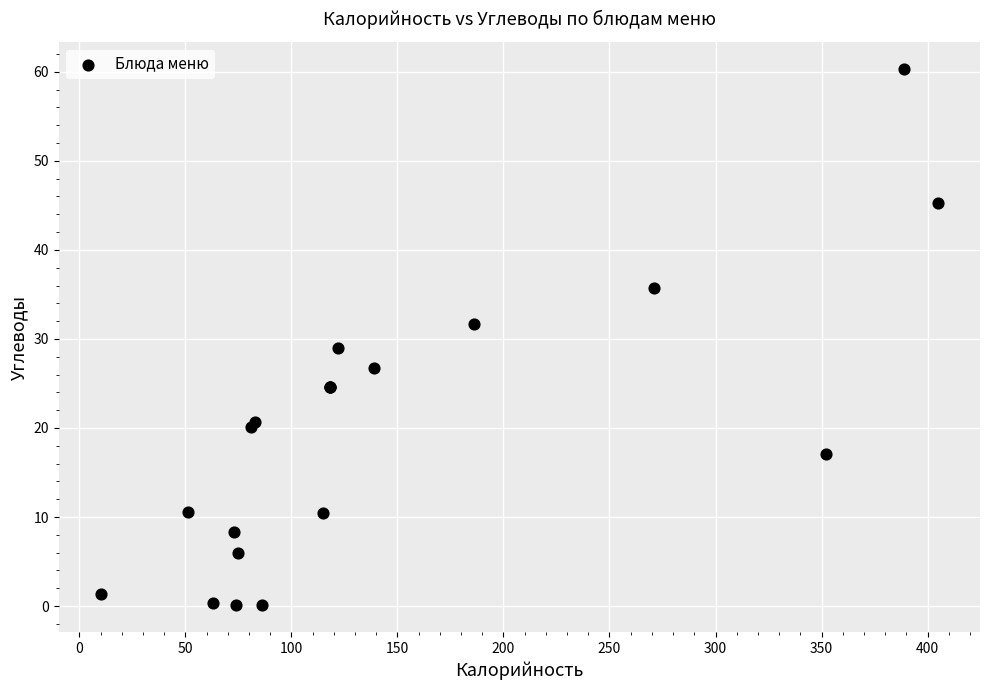

What Y value in the scatter plot is closest to 30?

29.0